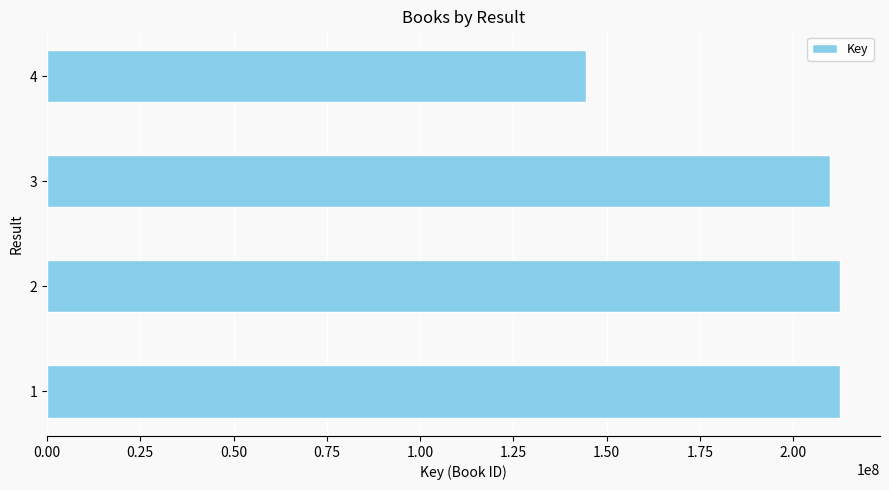

What is the sum of all values?

779766719